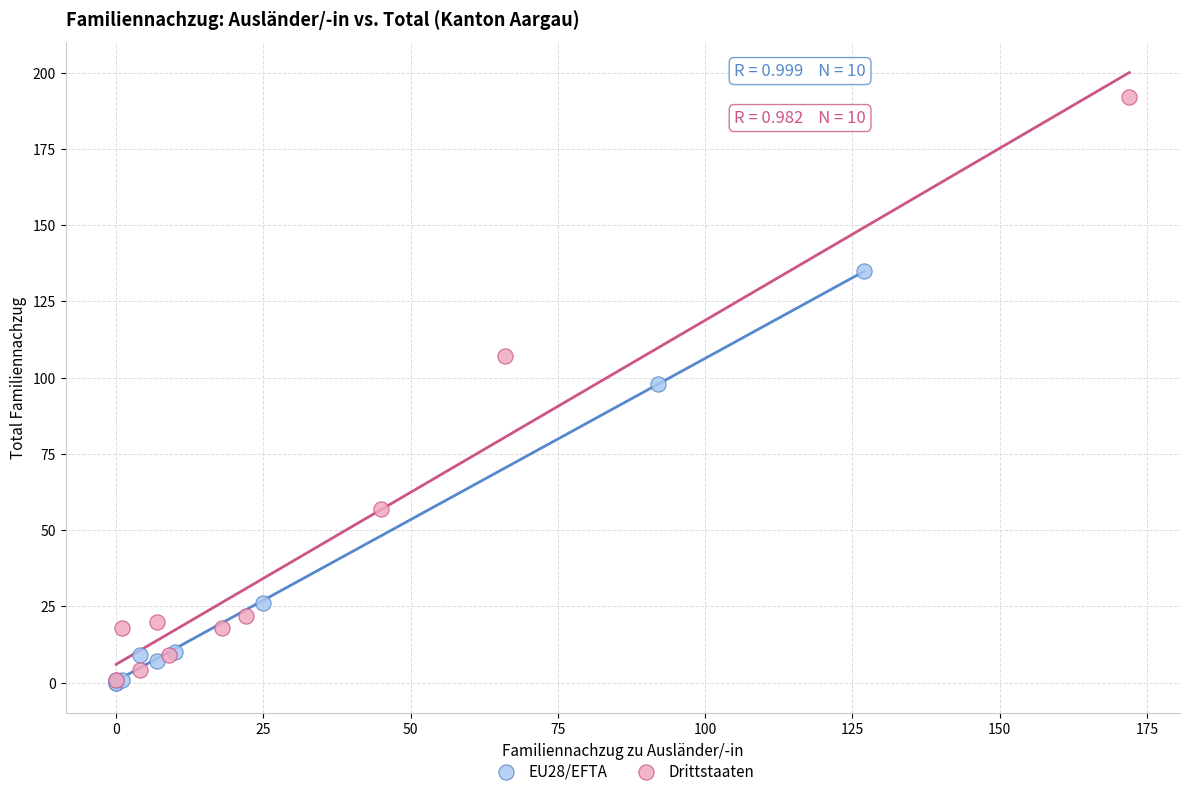

Which series has the largest Y range (max minus min)?

Drittstaaten